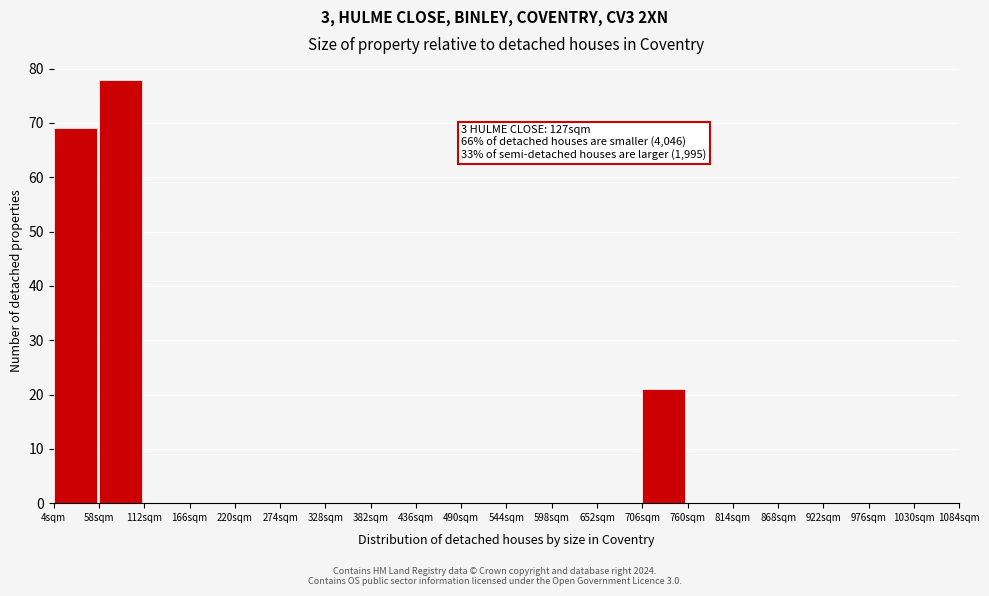

Reading left to right, transcribe all the data shown in this chart.

4sqm=69	58sqm=78	112sqm=0	166sqm=0	220sqm=0	274sqm=0	328sqm=0	382sqm=0	436sqm=0	490sqm=0	544sqm=0	598sqm=0	652sqm=0	706sqm=21	760sqm=0	814sqm=0	868sqm=0	922sqm=0	976sqm=0	1030sqm=0